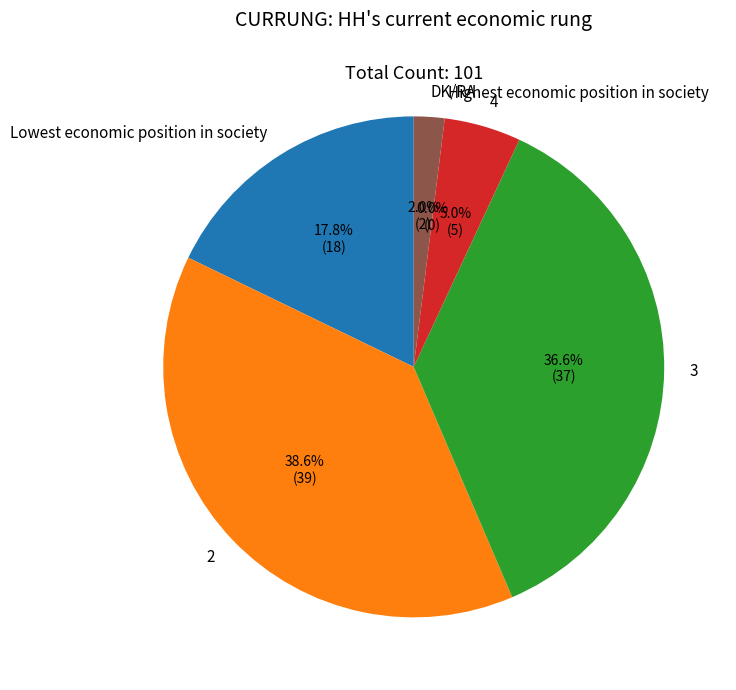

Is there any slice that represents more than half of the pie?

No